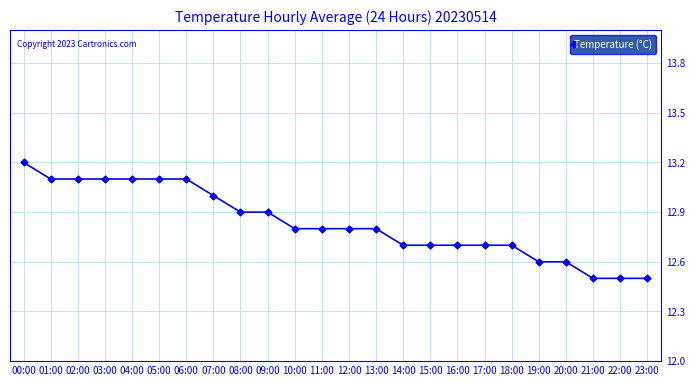

Which has a higher value, 17:00 or 05:00?

05:00